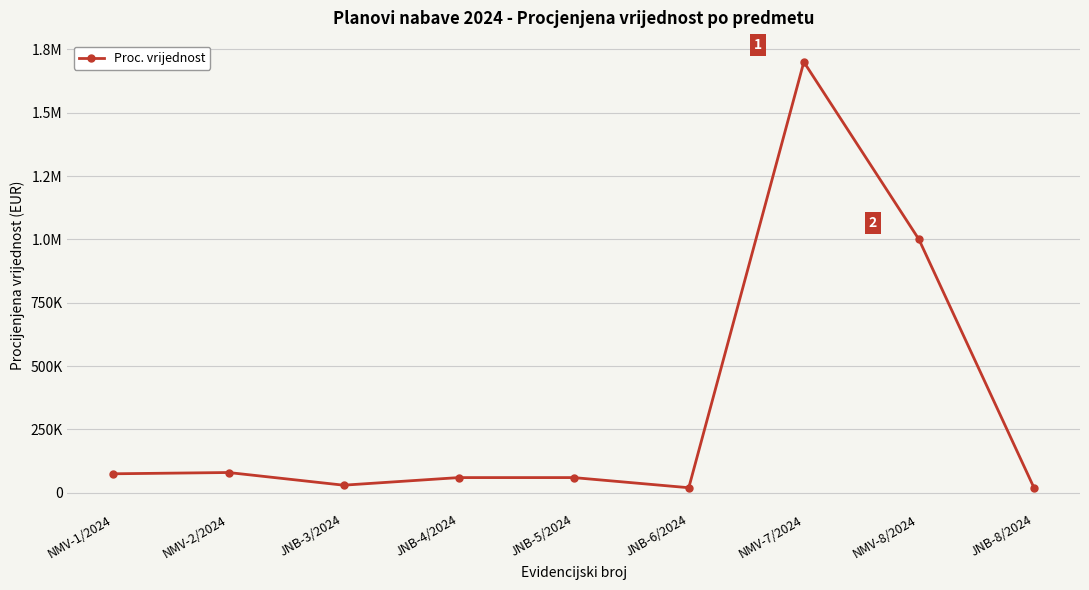

Reading right to left, what are all the values shown in this chart?

20000	1000000	1700000	20000	60000	60000	30000	80000	75000